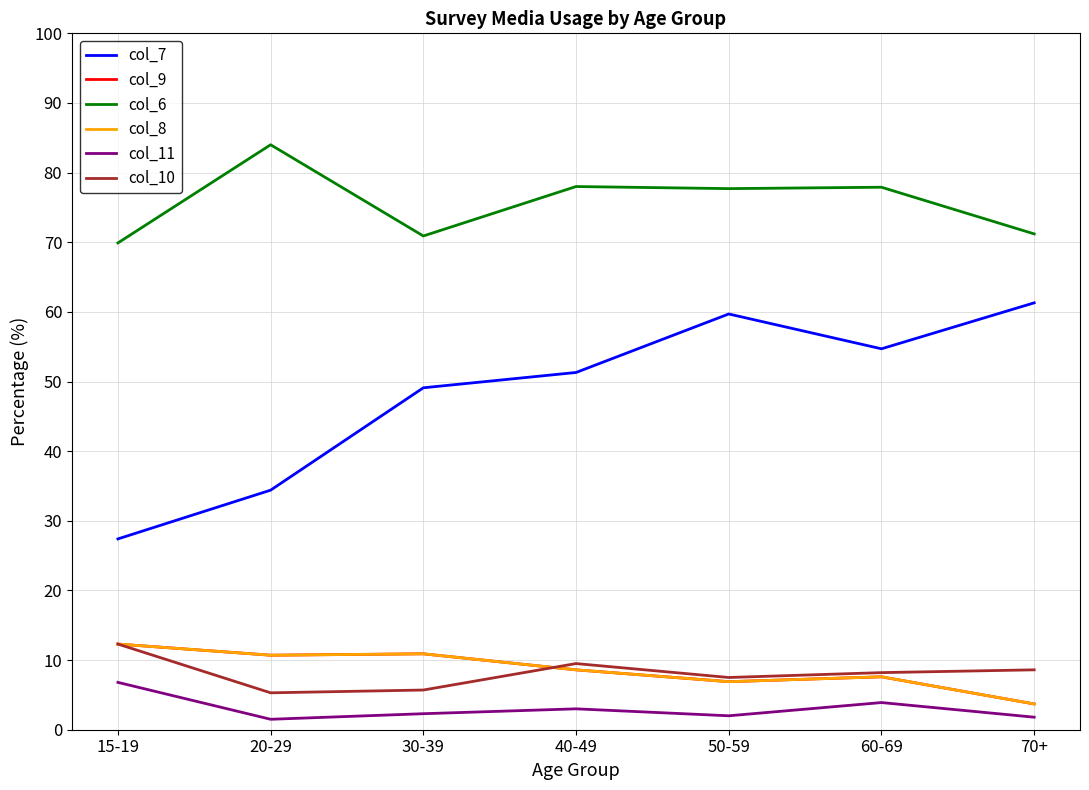

Does the chart display data point markers on the line(s)?

No